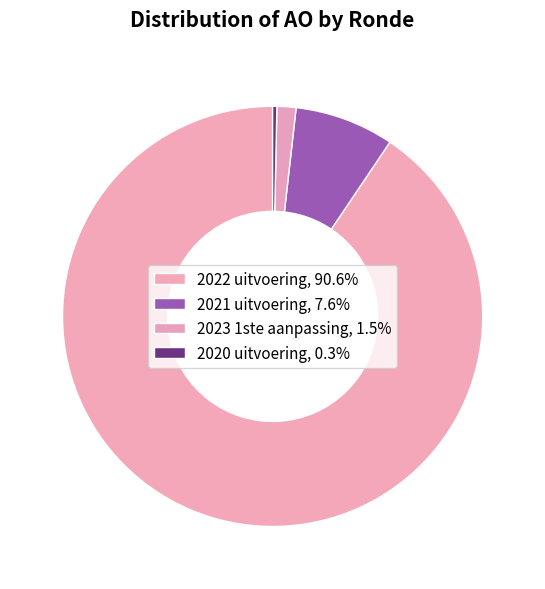

The 2023 1ste aanpassing slice represents 11% of the pie. True or false?

False